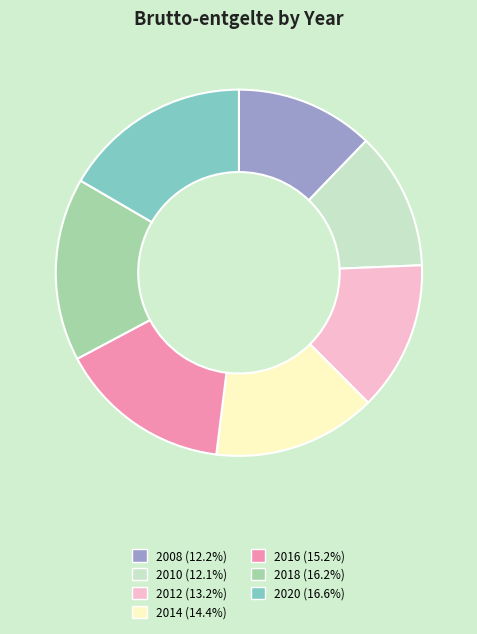

Combined, do 2014 (14.4%) and 2016 (15.2%) account for over 50%?

No